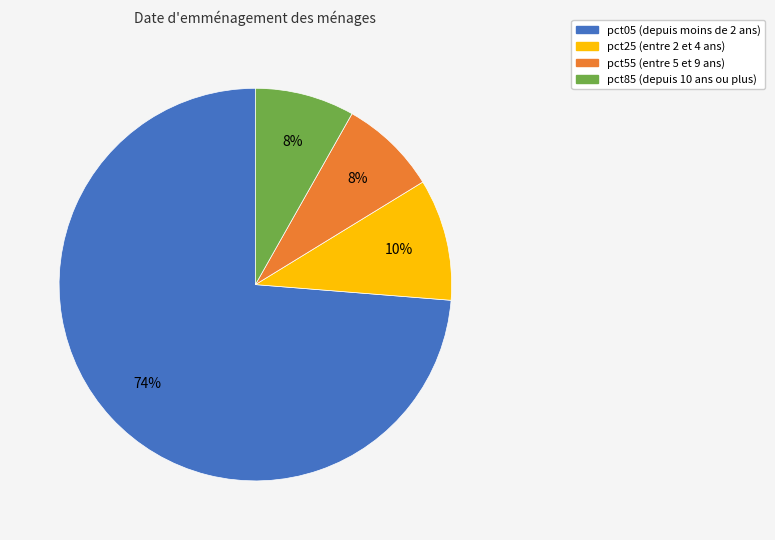

Does any single category account for the majority?

Yes